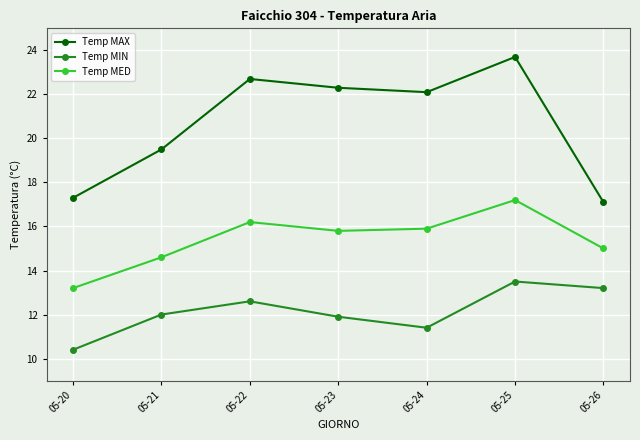

At how many categories does at least one series exceed 13?

7